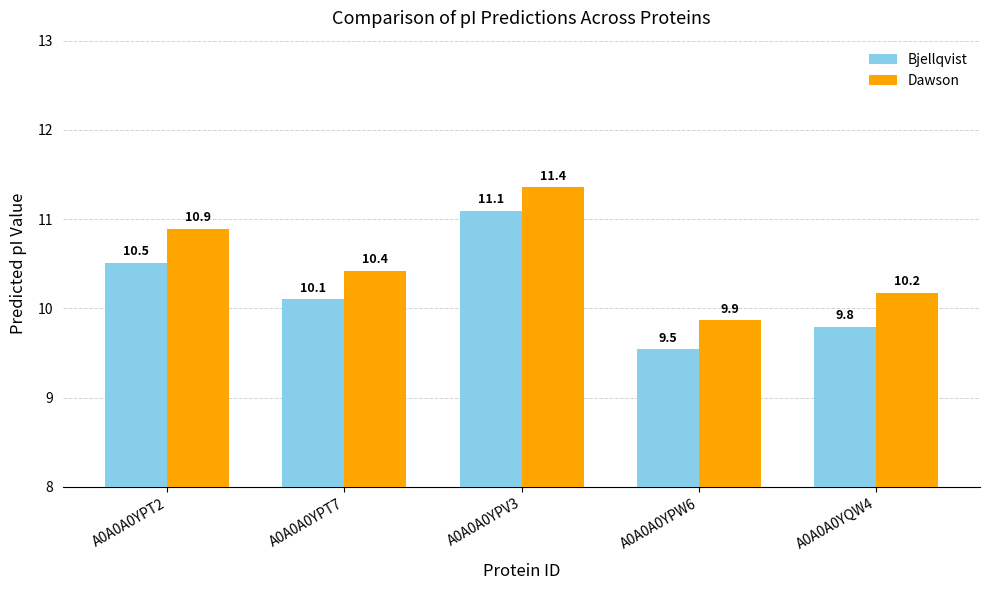

What are all the series names shown in the legend?

Bjellqvist, Dawson